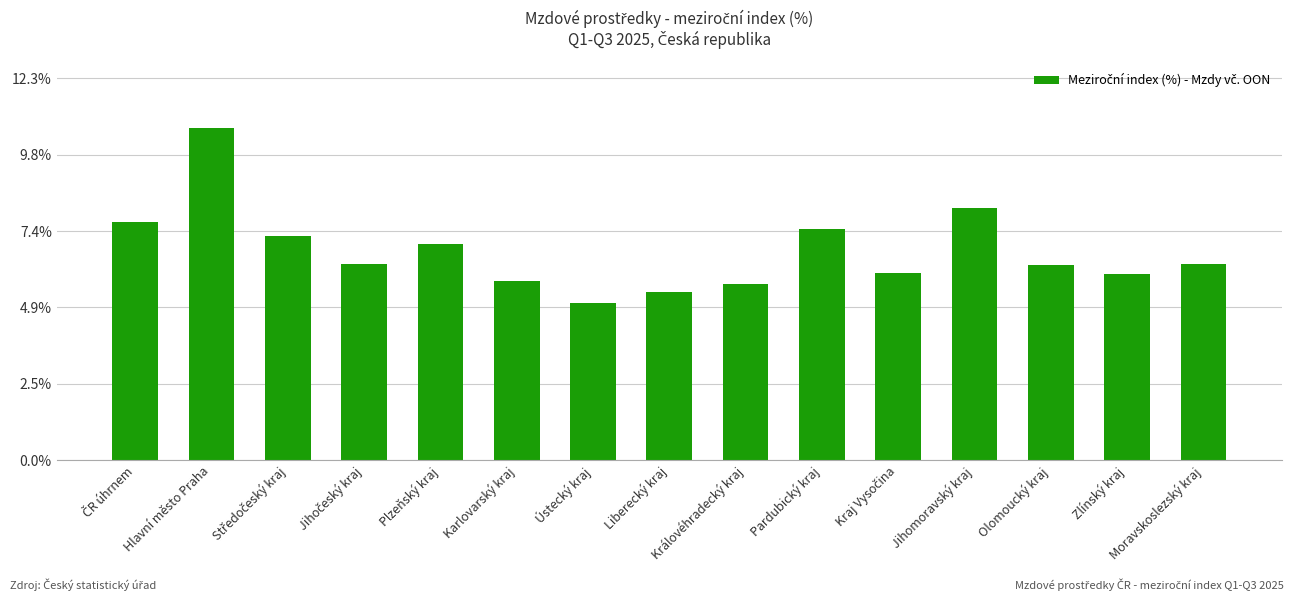

Is it true that the value at Královéhradecký kraj is 5.7?

True